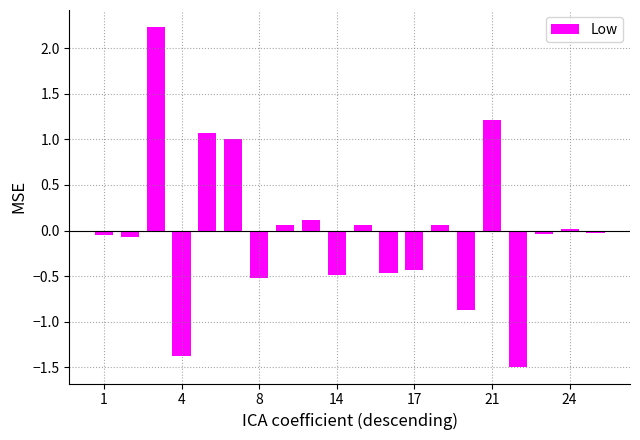

How many bars are there in total?

20